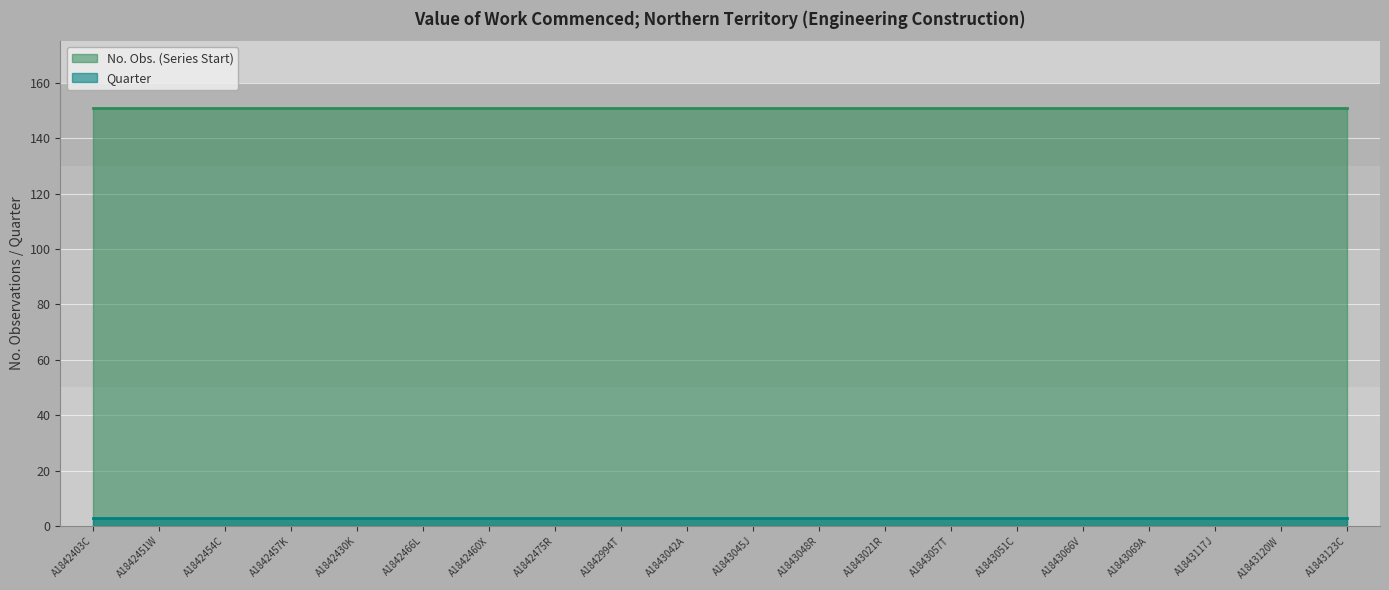

Is the value of Quarter at 20 greater than the value of No. Obs. (Series Start) at A1842460X?

No